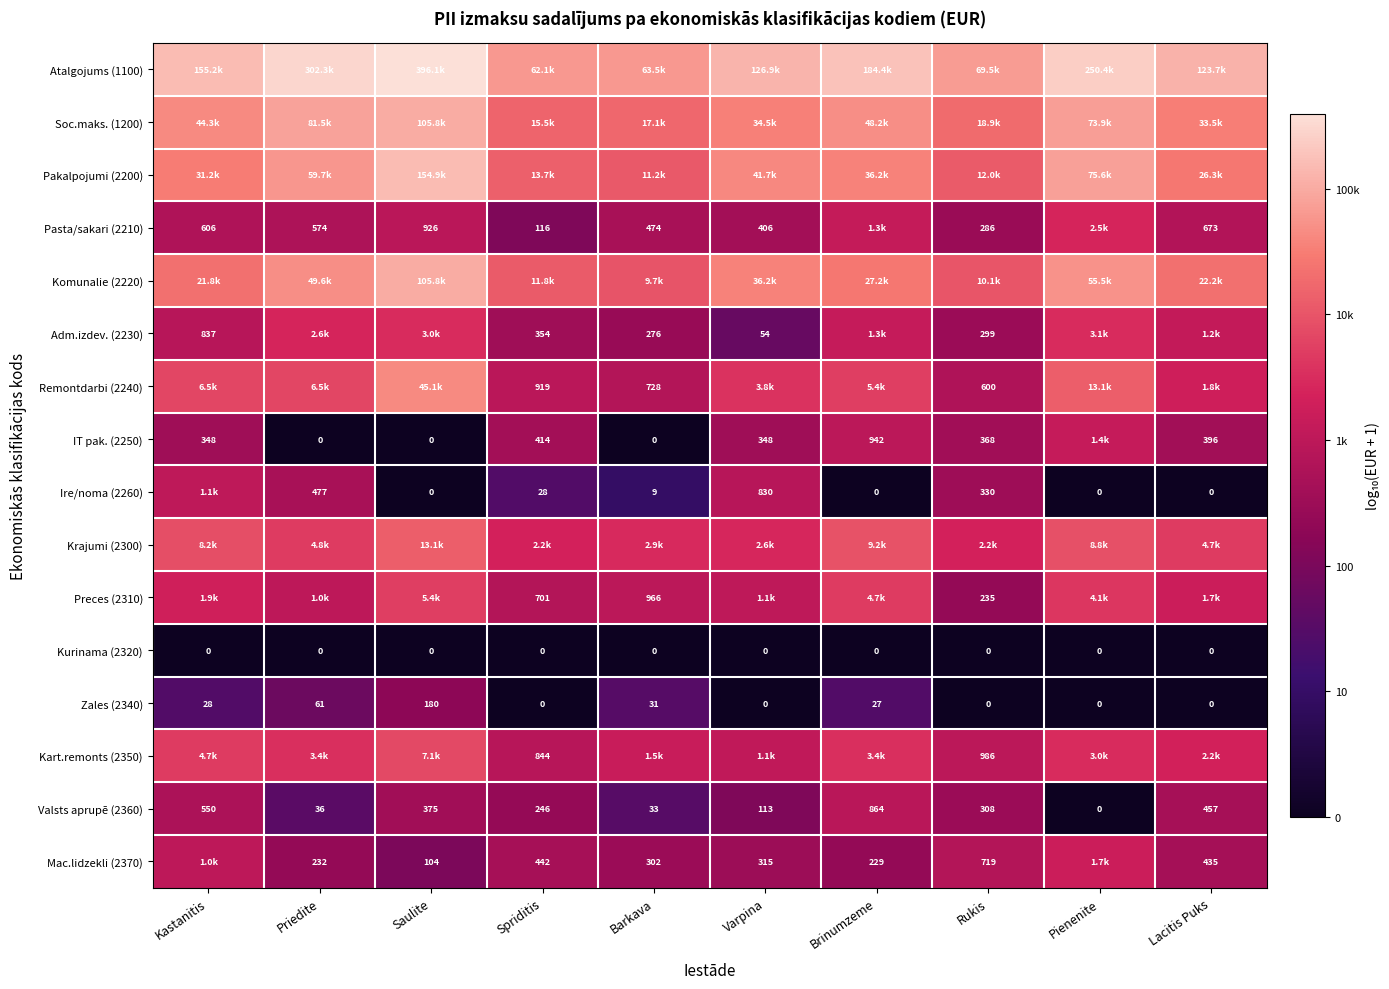

How many data points in Valsts aprupē (2360) are less than 308?

5